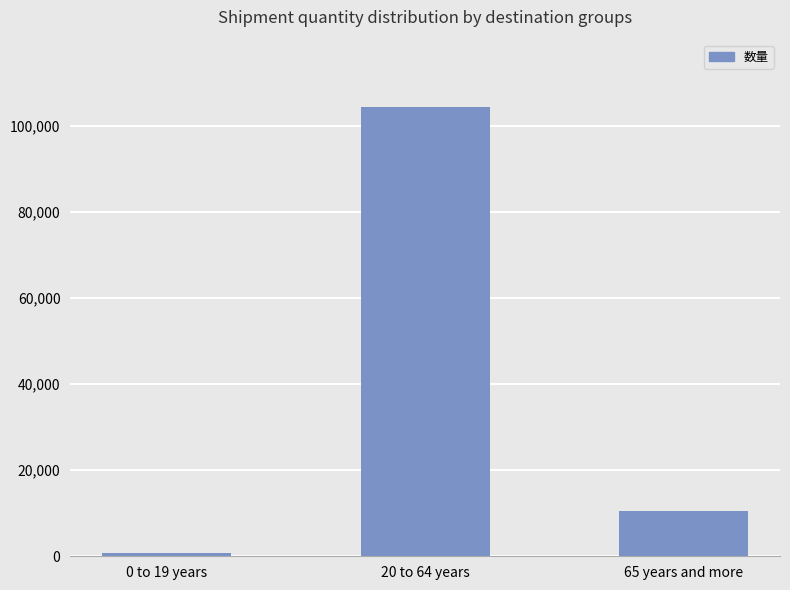

At which label does the data first exceed 10443?

20 to 64 years